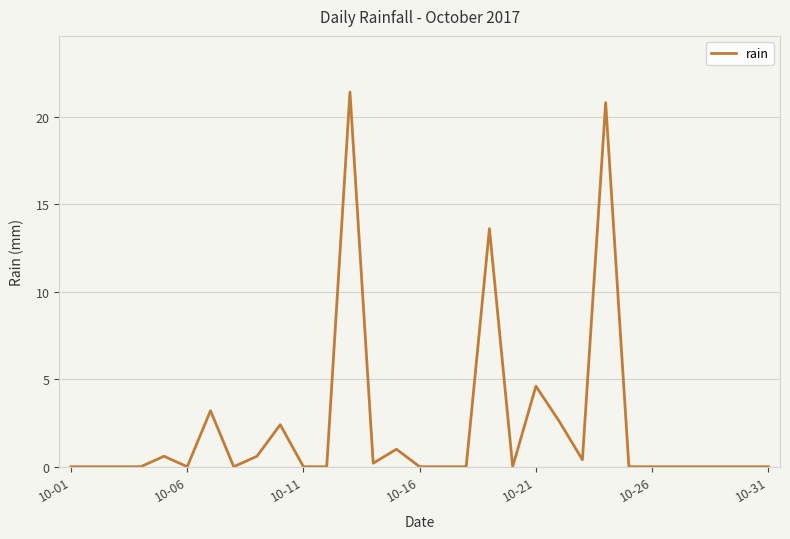

Does the chart have visible grid lines?

Yes